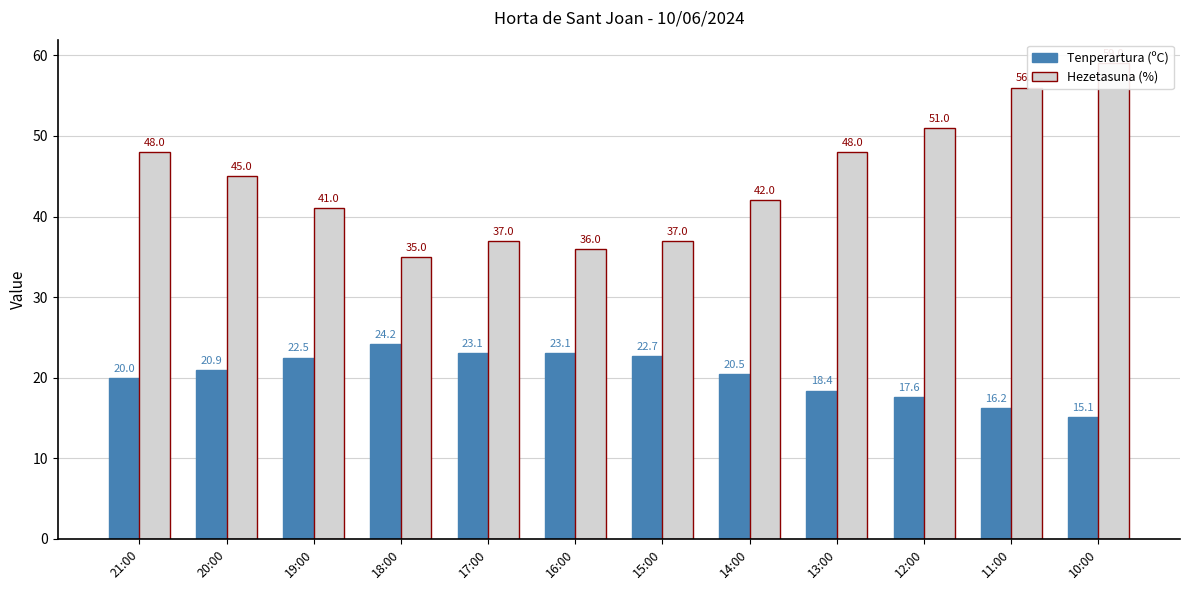

At which category is the sum across all series the highest?

10:00